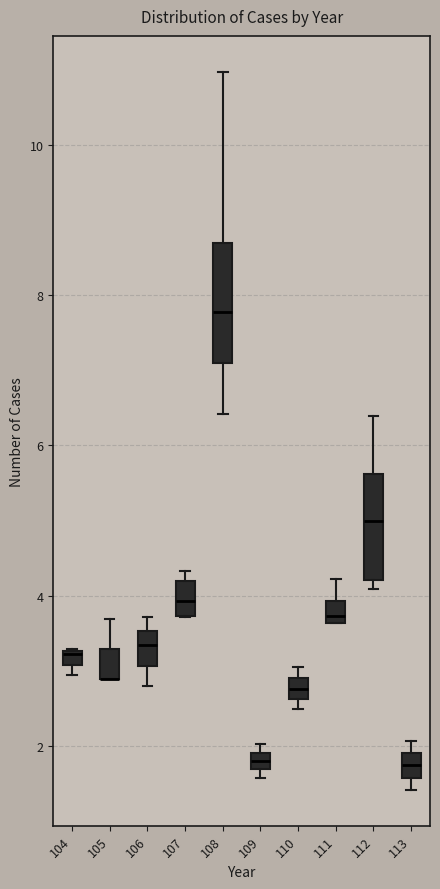

Where is the lower edge of the box at x = 110 on the y-axis? The values are not printed on the chart, so give them approximately, as read against the axis.

2.6